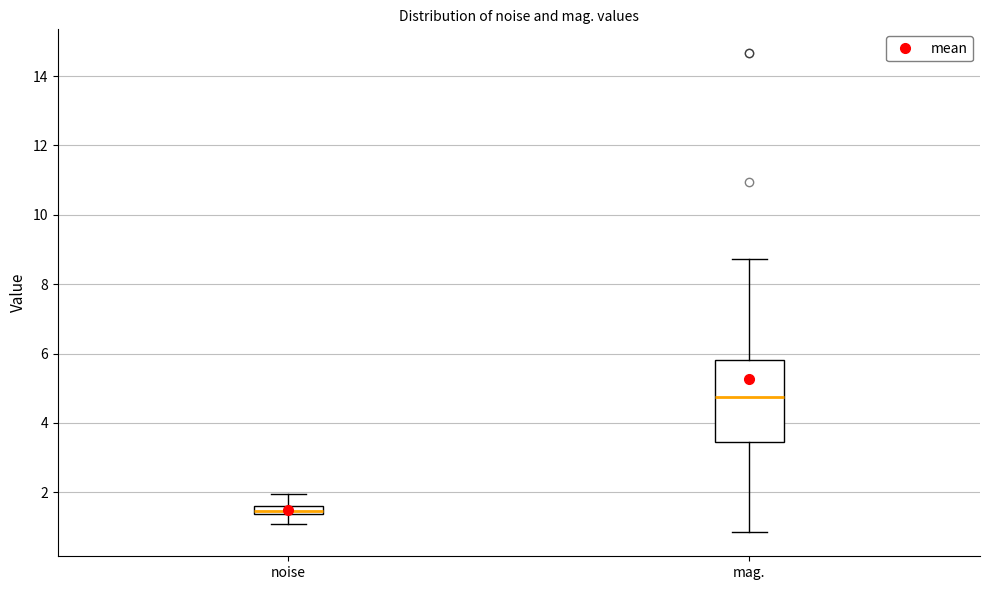

Where is the upper edge of the box for noise on the y-axis? The values are not printed on the chart, so give them approximately, as read against the axis.

1.6